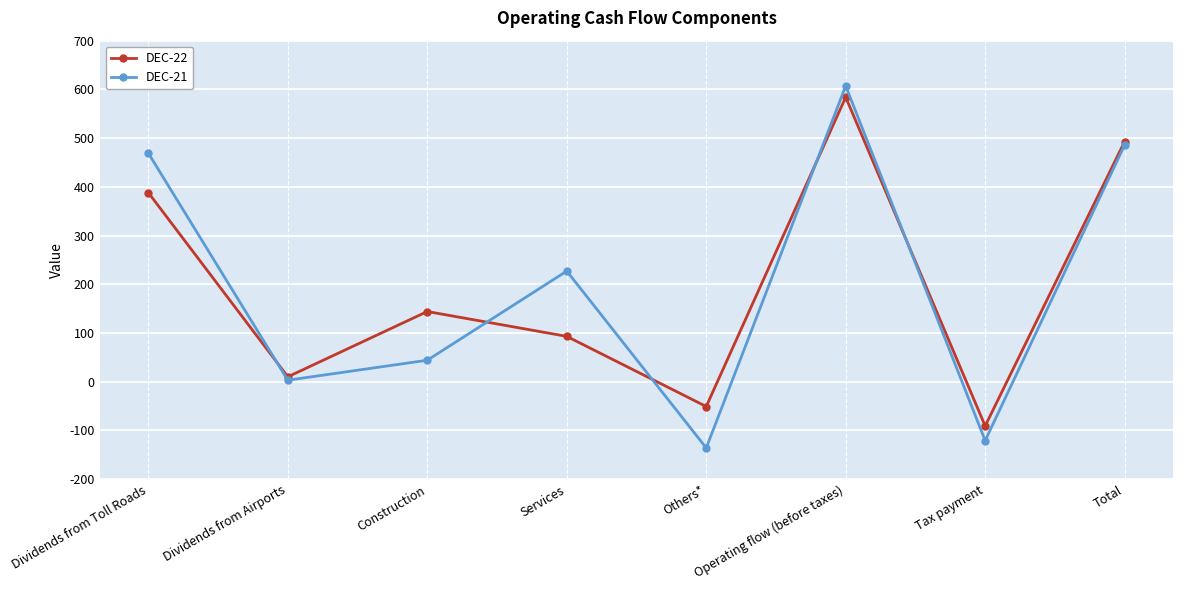

How many data points in DEC-22 are less than 144?

4